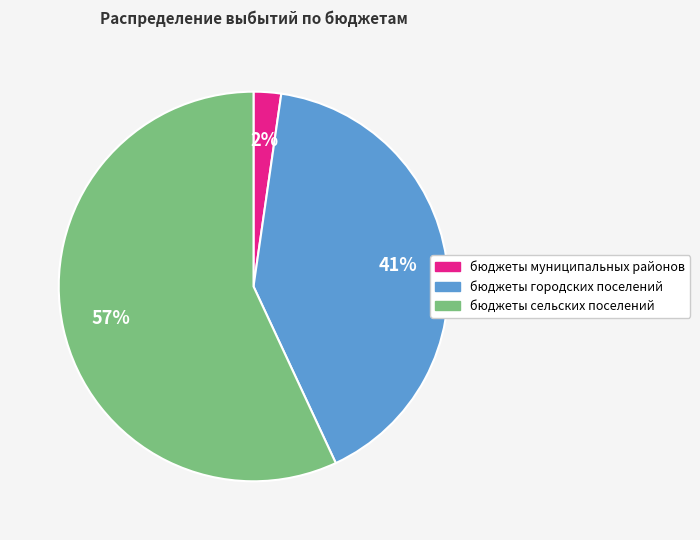

What is the majority slice?

бюджеты сельских поселений